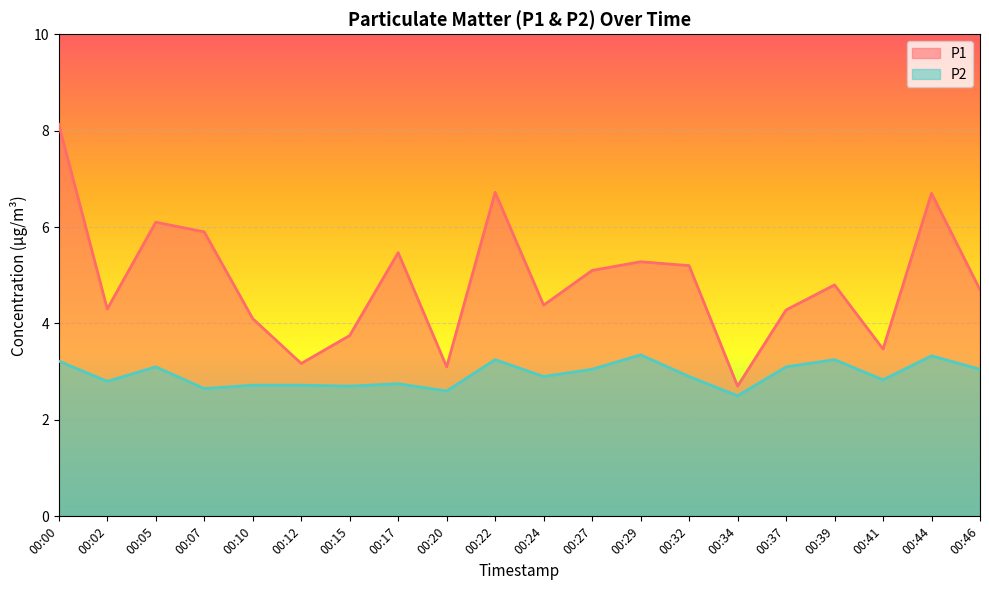

True or false: P2 and P1 cross at least once.

False